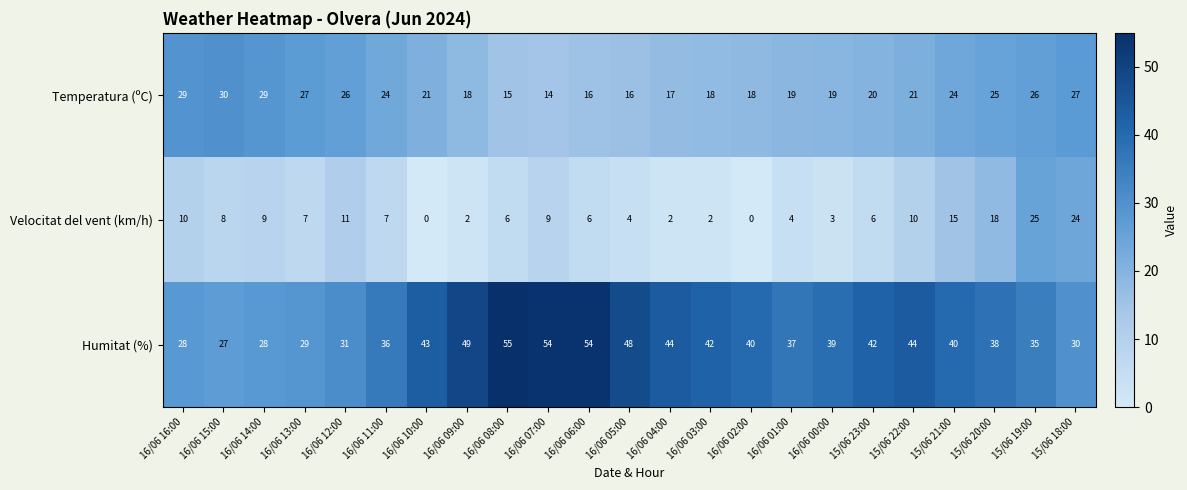

True or false: Velocitat del vent (km/h) has a value of 10 at 15/06 22:00.

True